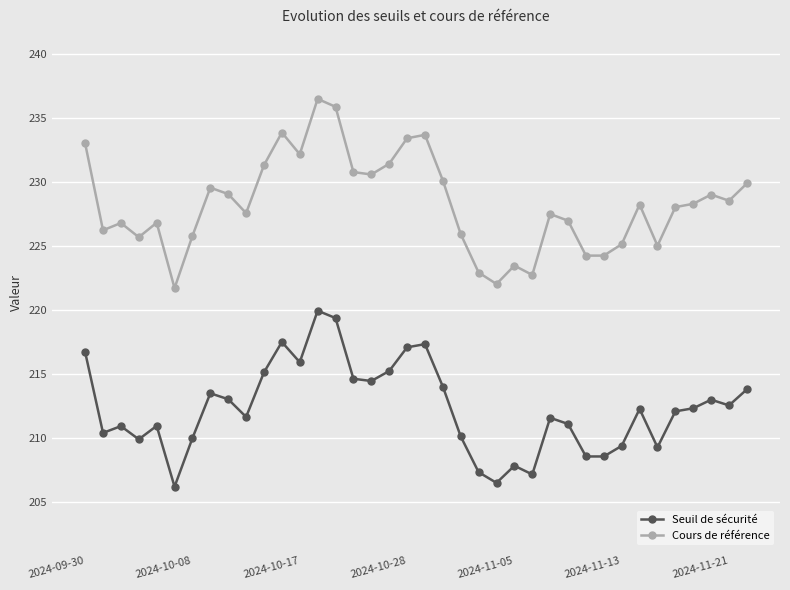

Which series has the widest spread of values?

Cours de référence